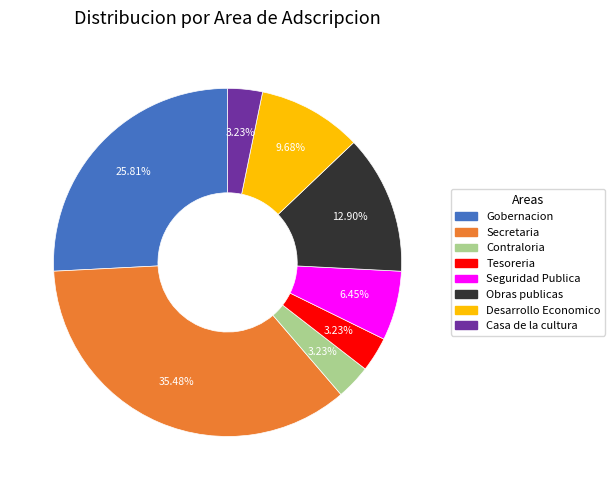

How many segments does this pie chart have?

8